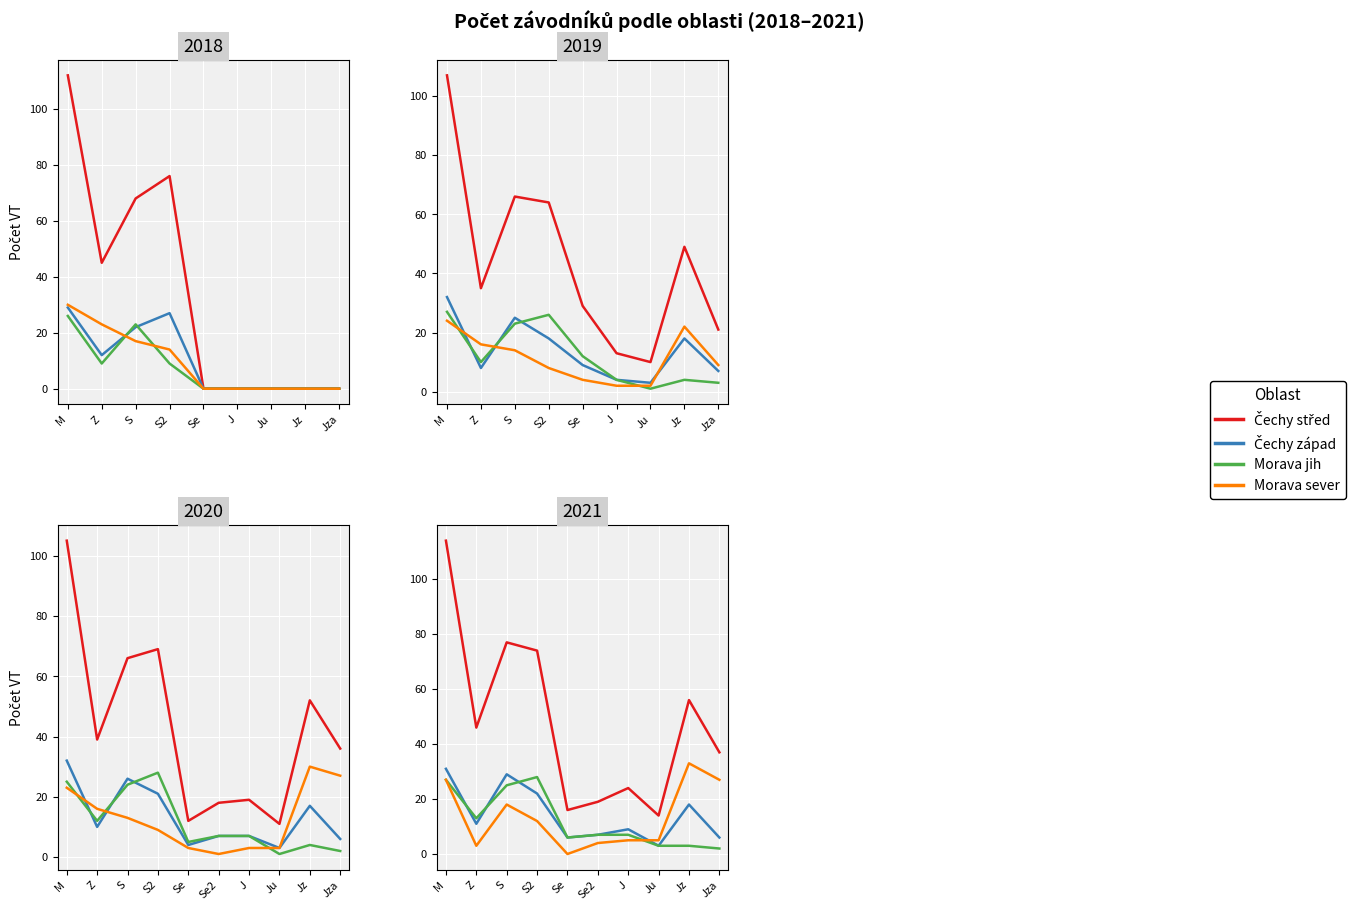

What is the label of the 8th point from the left?

Ju